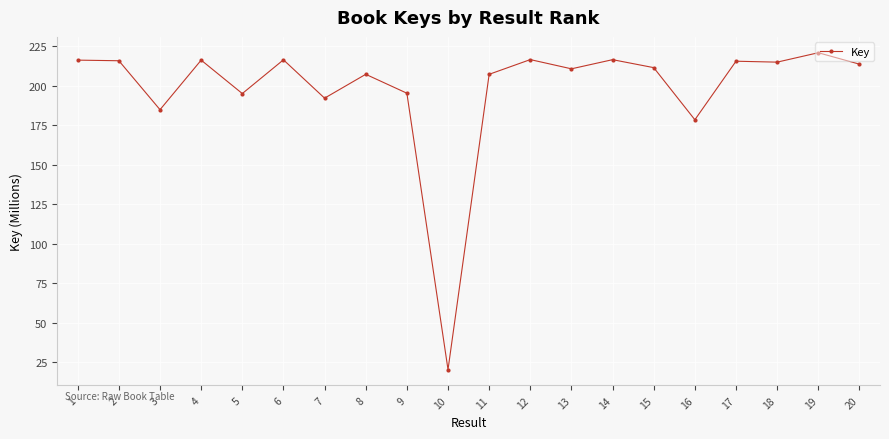

The chart shows a value of 64.9 at 17. True or false?

False